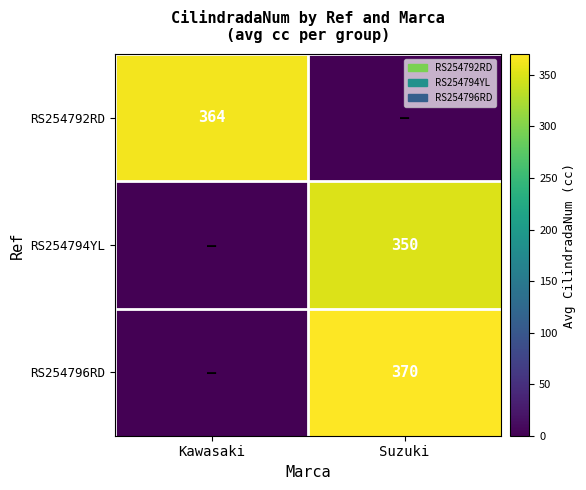

Is the value of RS254796RD at Suzuki greater than the value of RS254794YL at Suzuki?

Yes